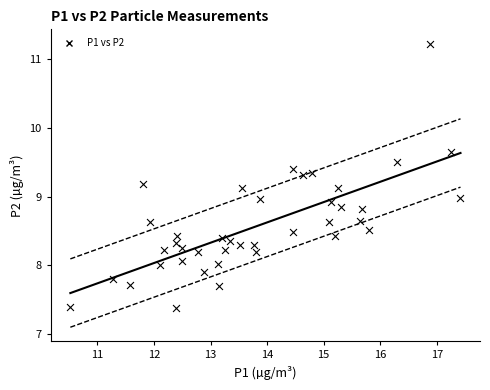

What is the range of X values (max minus min)?

6.9